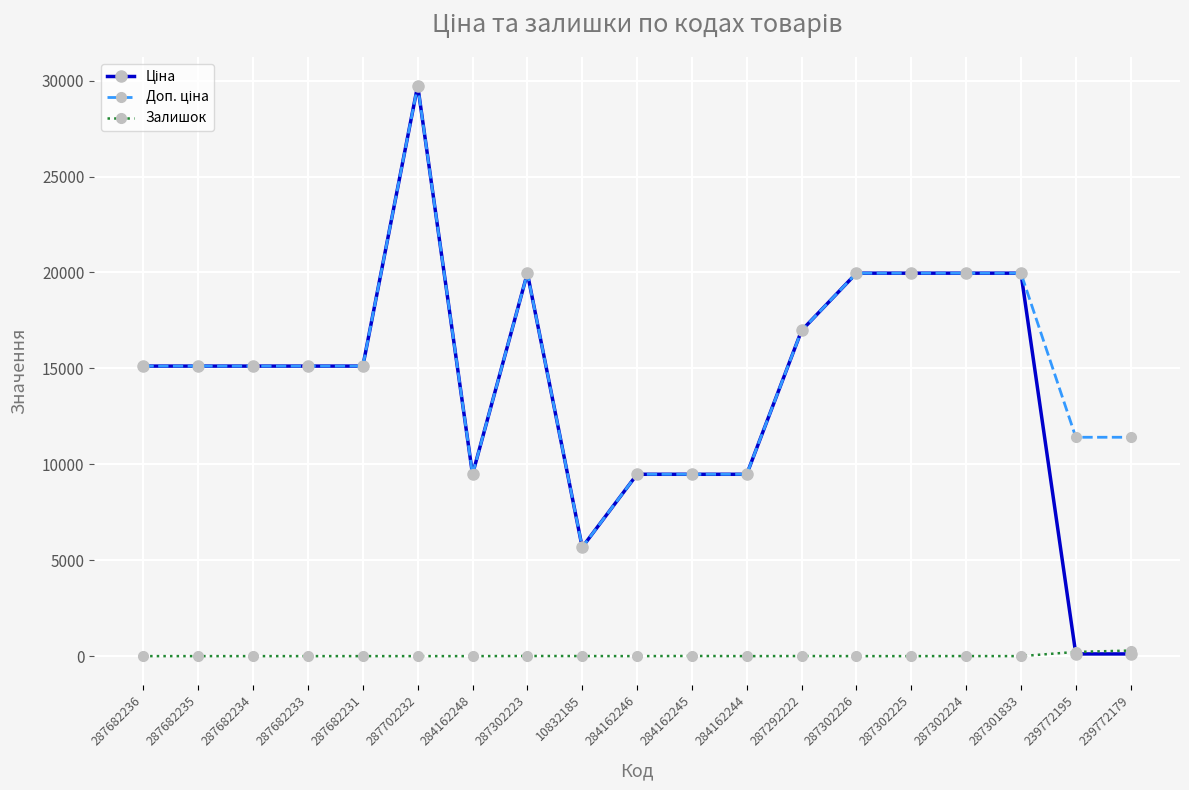

What is the label of the 9th point from the left?

10832185